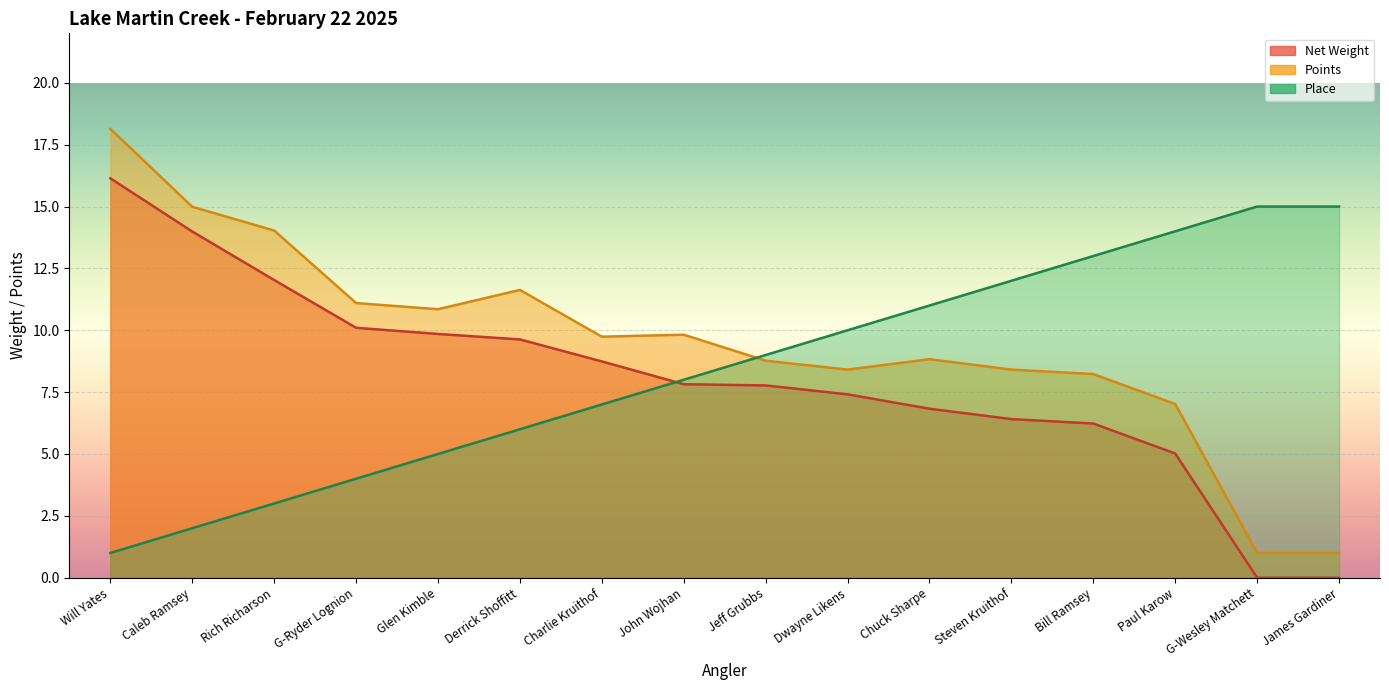

What is the label of the 5th point from the left?

Glen Kimble